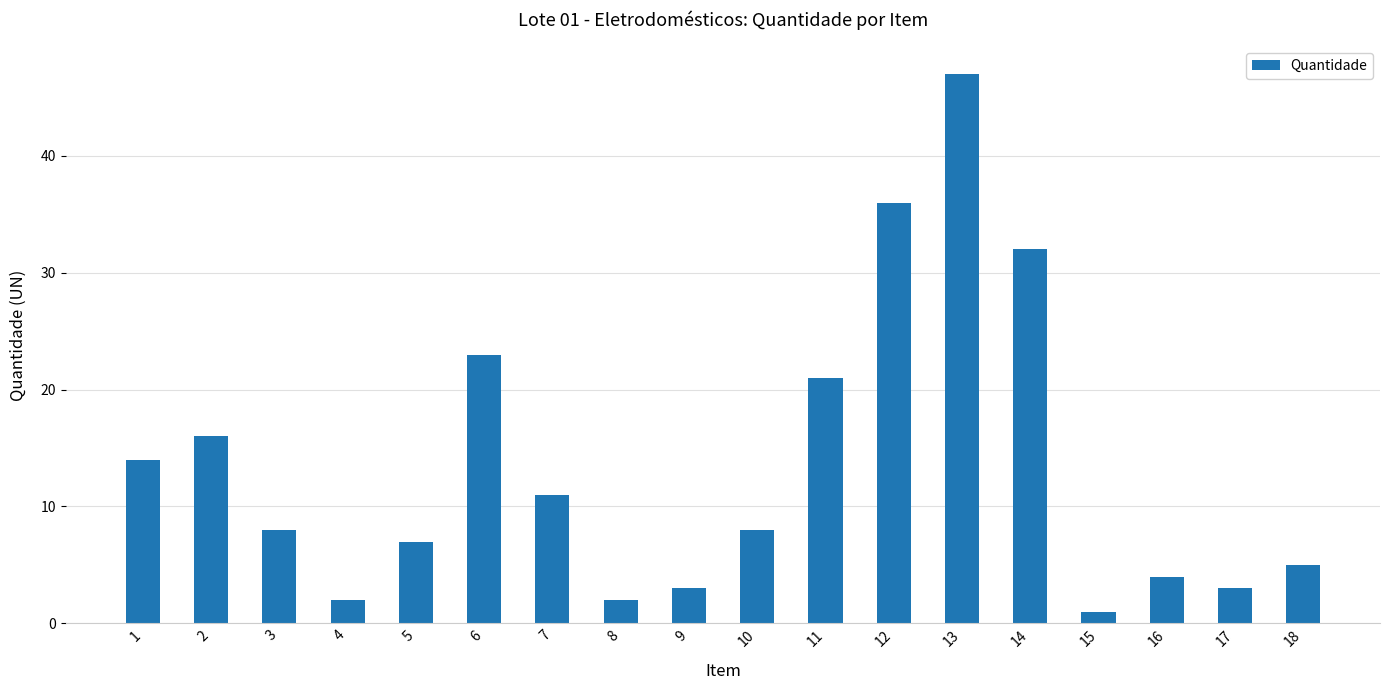

Reading right to left, what are all the values shown in this chart?

5	3	4	1	32	47	36	21	8	3	2	11	23	7	2	8	16	14